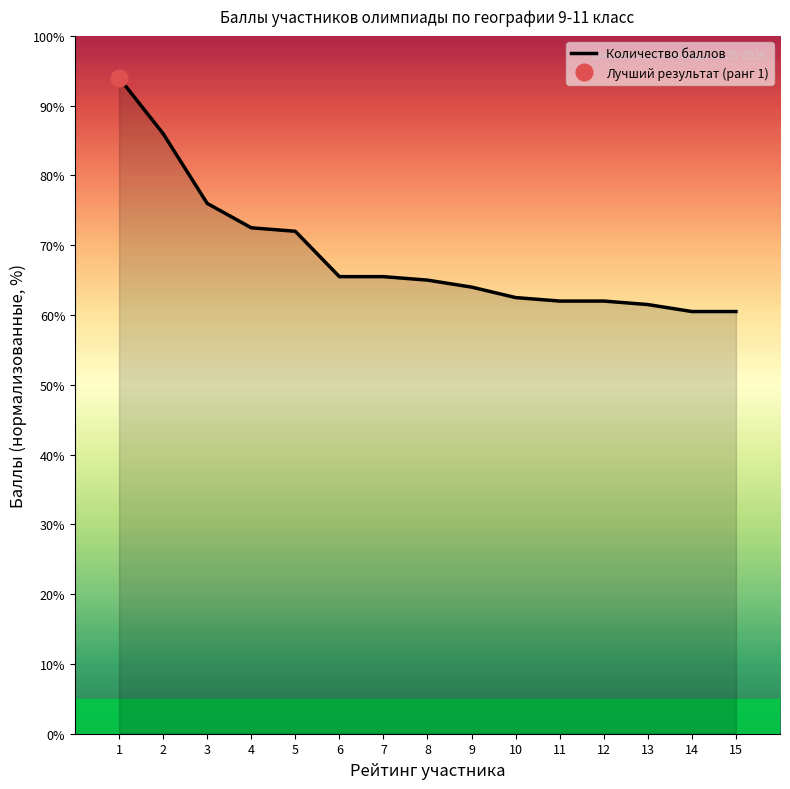

List the labels in order of value, largest first.

1, 2, 3, 4, 5, 6, 7, 8, 9, 10, 11, 12, 13, 14, 15